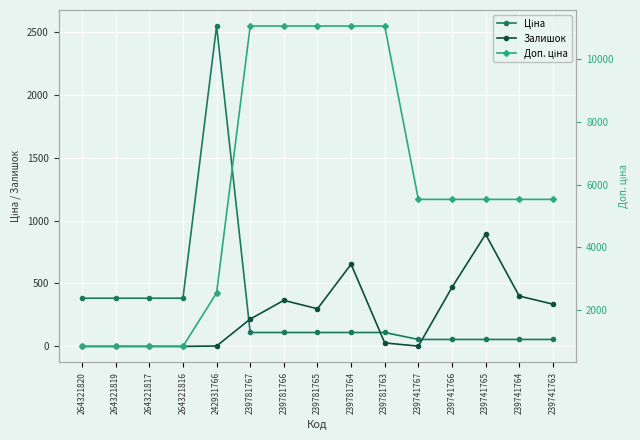

Reading right to left, what are all the values shown in this chart?

Ціна: 239741763=55.3	239741764=55.3	239741765=55.3	239741766=55.3	239741767=55.3	239781763=110.5	239781764=110.5	239781765=110.5	239781766=110.5	239781767=110.5	242931766=2545.8	264321816=382.9	264321817=382.9	264321819=382.9	264321820=382.9
Залишок: 239741763=336.0	239741764=400.0	239741765=891.0	239741766=469.0	239741767=2.0	239781763=28.0	239781764=653.0	239781765=299.0	239781766=366.0	239781767=217.0	242931766=3.0	264321816=0.0	264321817=0.0	264321819=0.0	264321820=0.0
Доп. ціна: 239741763=5528.0	239741764=5528.0	239741765=5528.0	239741766=5528.0	239741767=5528.0	239781763=11055.0	239781764=11055.0	239781765=11055.0	239781766=11055.0	239781767=11055.0	242931766=2546.0	264321816=840.0	264321817=840.0	264321819=840.0	264321820=840.0